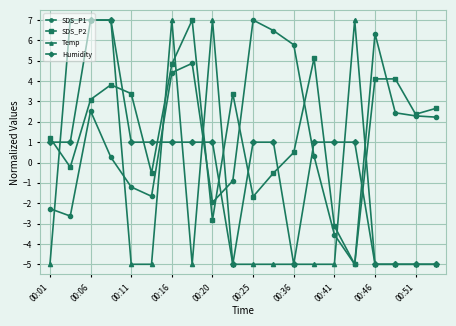

What is the value of the Humidity point at the 3rd from the left?

7.0